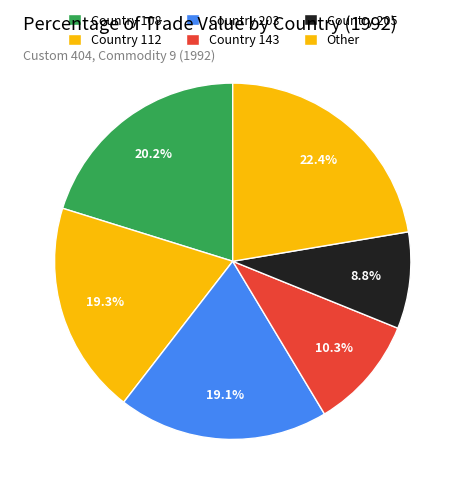

How many slices are in this pie chart?

6